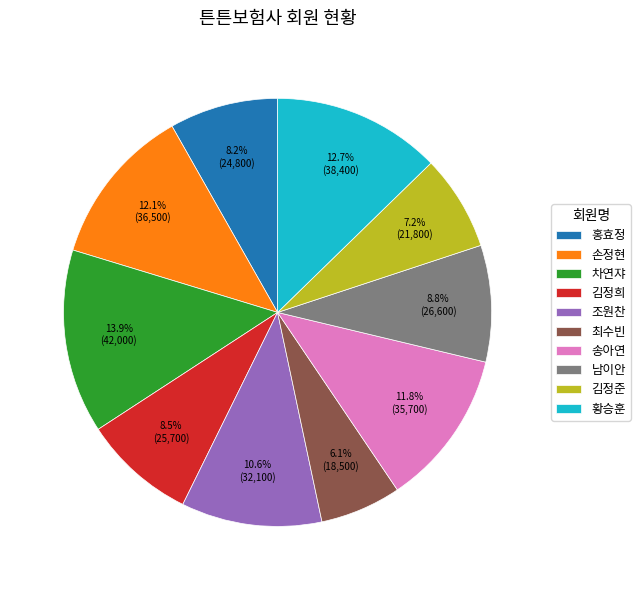

How many segments does this pie chart have?

10